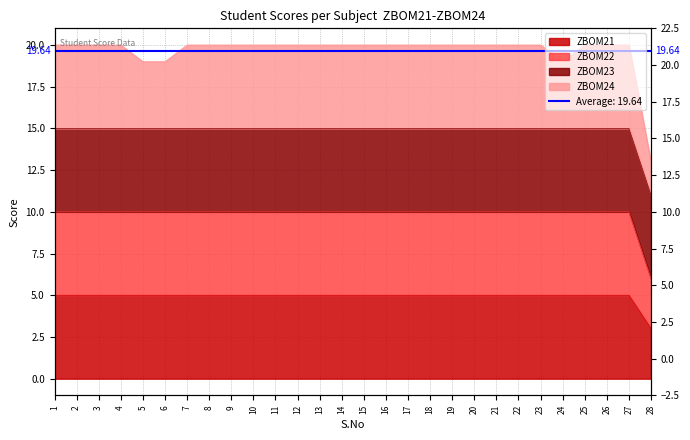

List the labels in order of ZBOM22 value, largest first.

1, 2, 3, 4, 5, 6, 7, 8, 9, 10, 11, 12, 13, 14, 15, 16, 17, 18, 19, 20, 21, 22, 23, 24, 25, 26, 27, 28